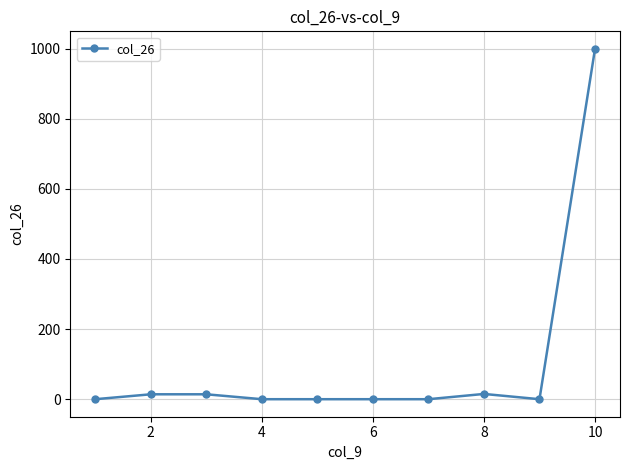

Does the chart have visible grid lines?

Yes